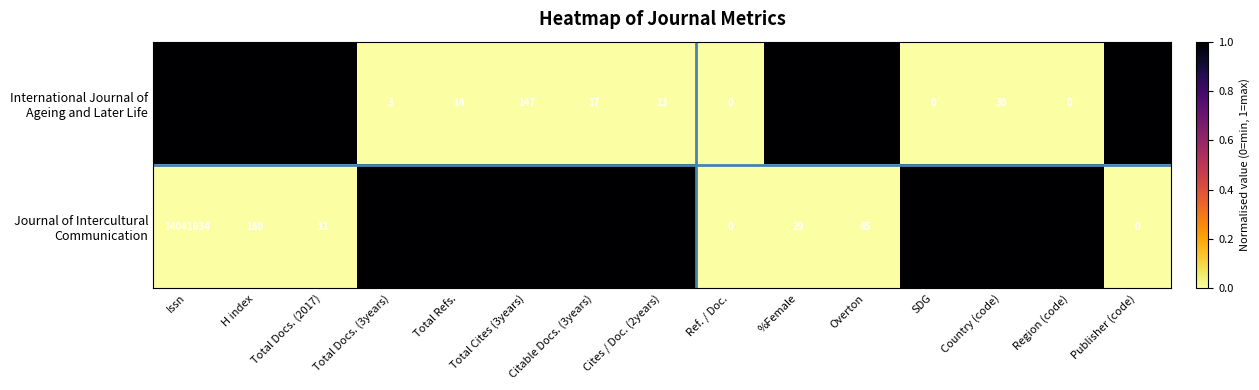

Which category has the highest value across all series?

Issn